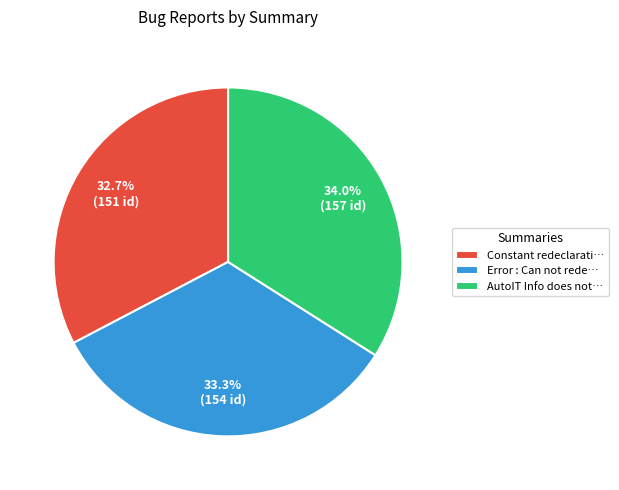

What is the largest slice in the pie chart?

AutoIT Info does not…